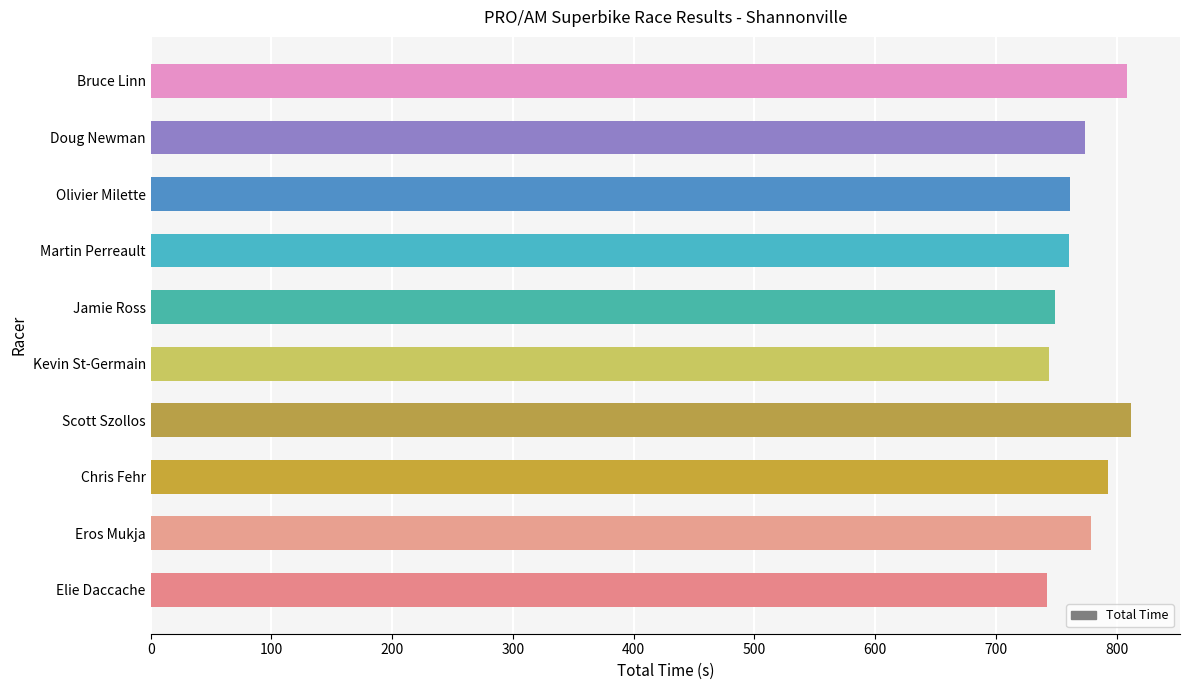

How many values are below 773?

5